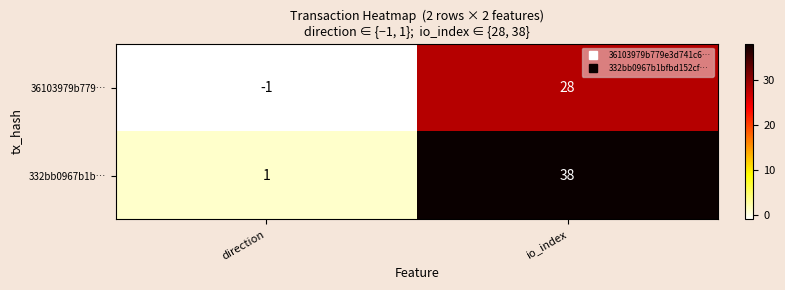

True or false: 332bb0967b1b… has a value of 1 at direction.

True